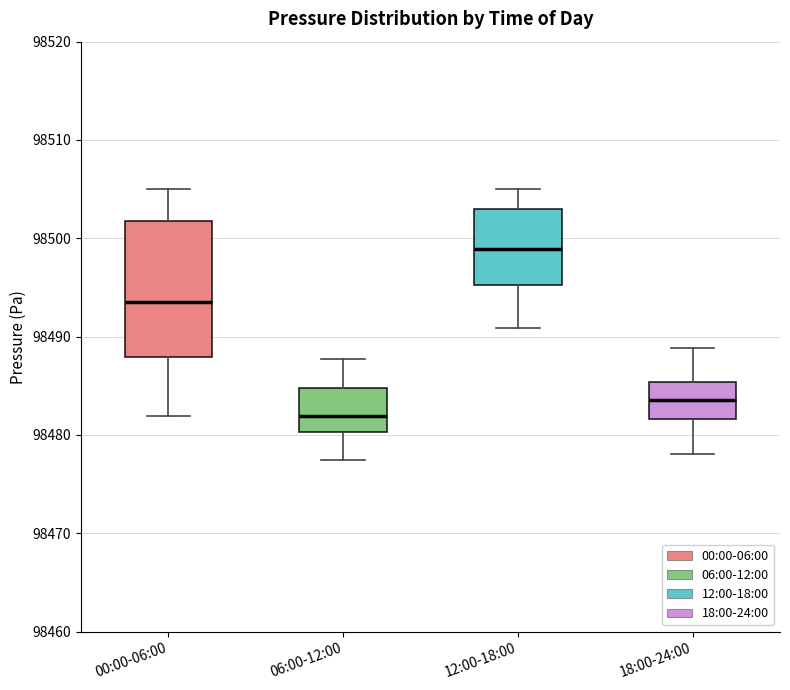

Where is the lower edge of the box for 12:00-18:00 on the y-axis? The values are not printed on the chart, so give them approximately, as read against the axis.

98495